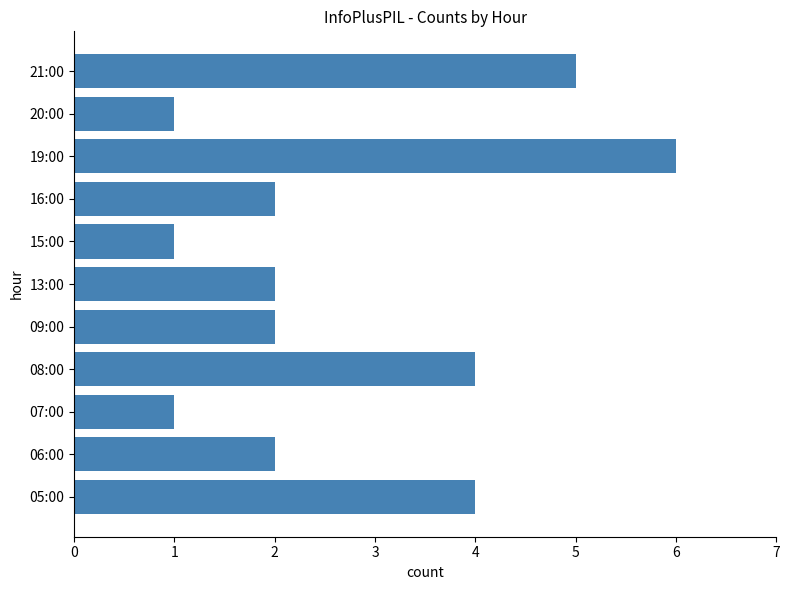

What is the smallest value displayed?

1